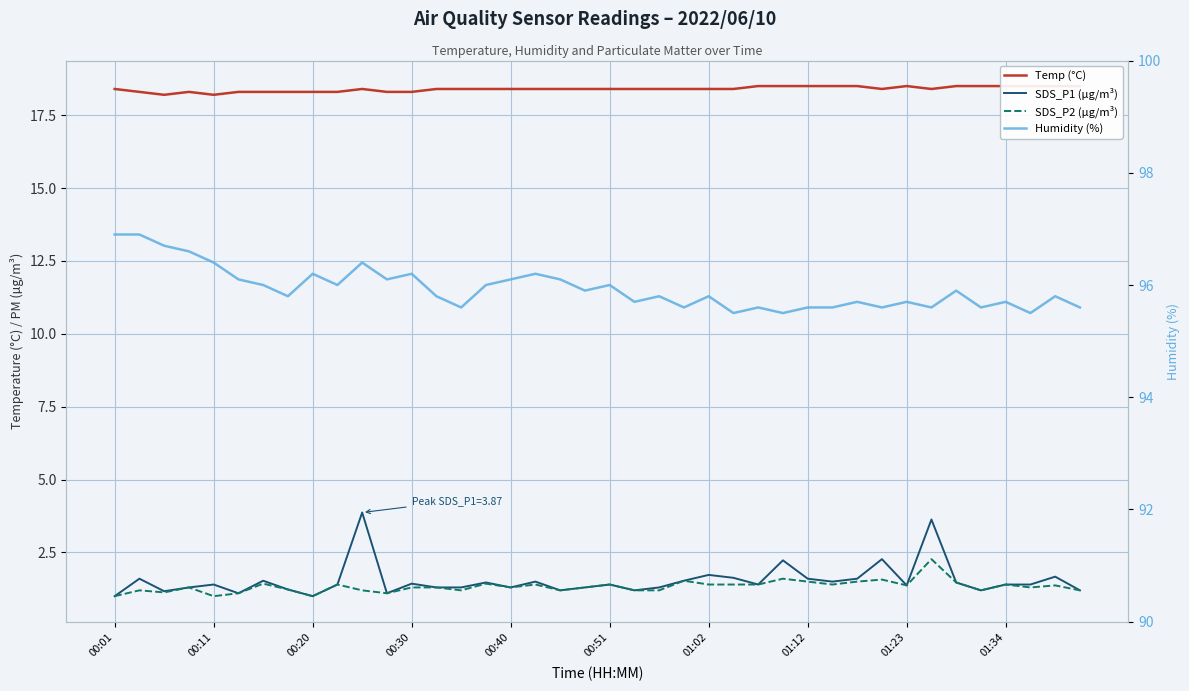

In Temp (°C), how many points are higher than both neighbors (excluding endpoints)?

3